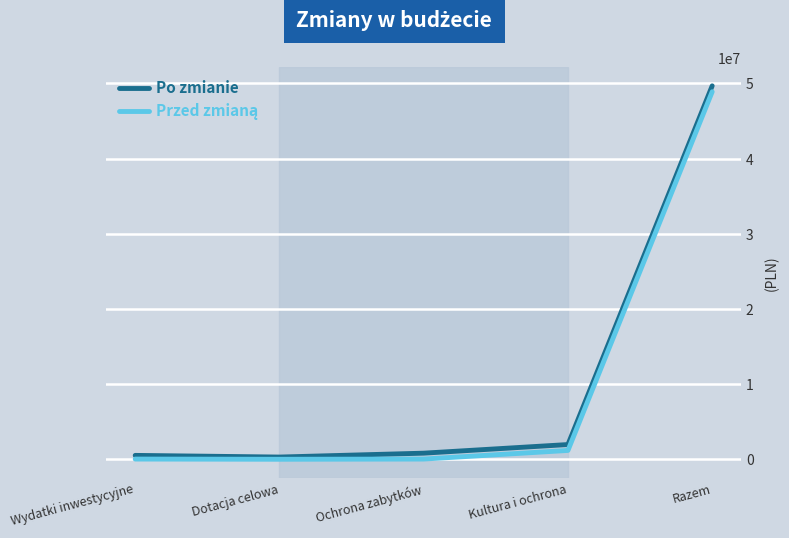

What is the spread (max minus min) of values at Razem?

784000.0